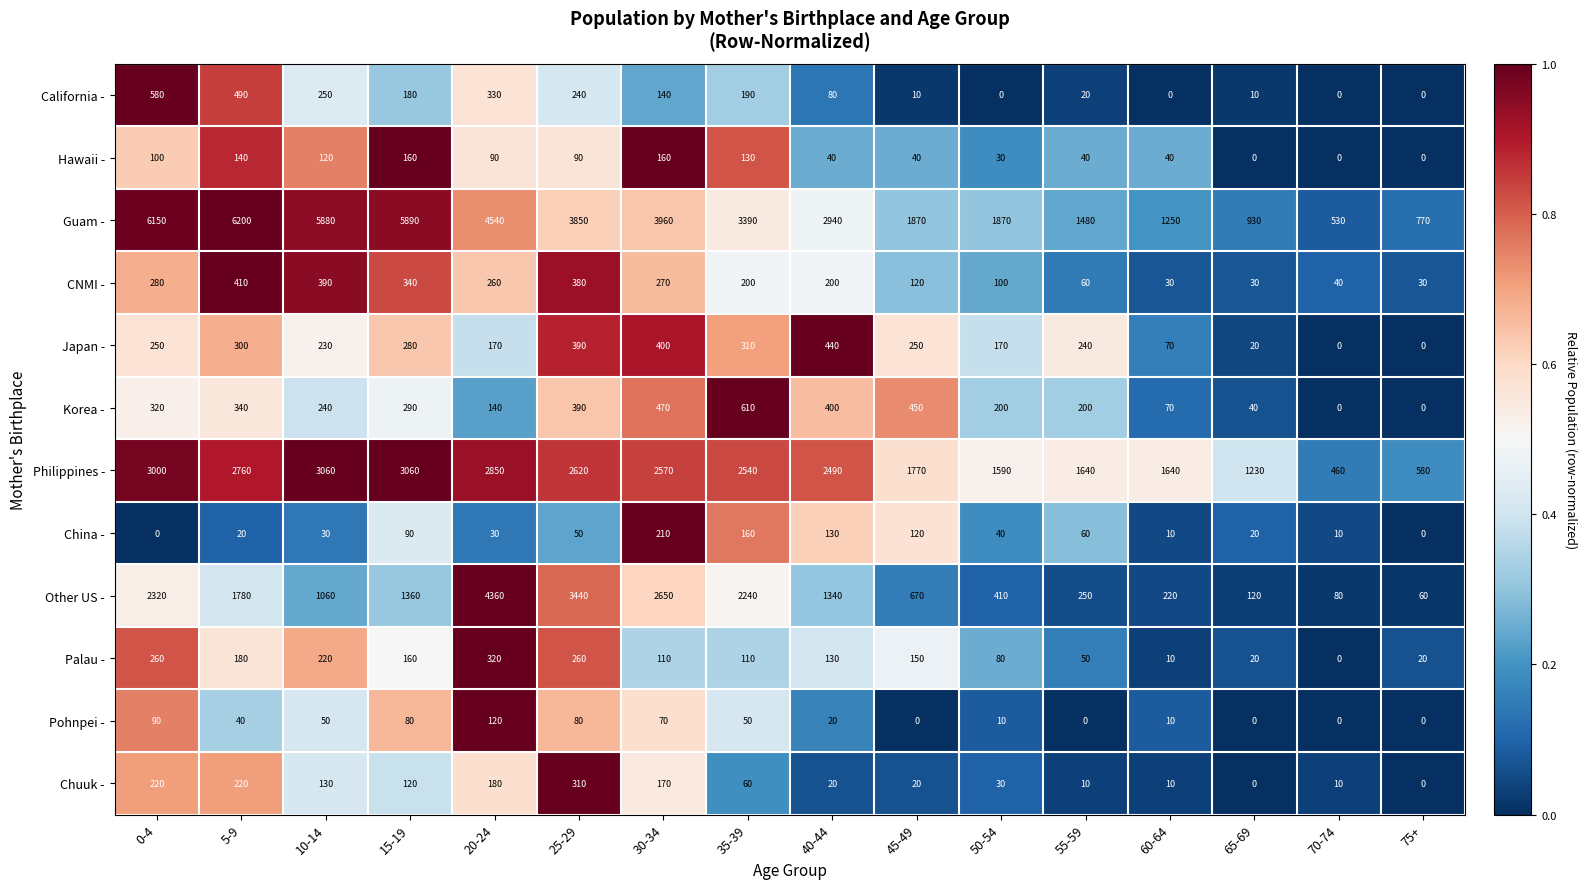

Is it true that Korea - equals 240 at 10-14?

True